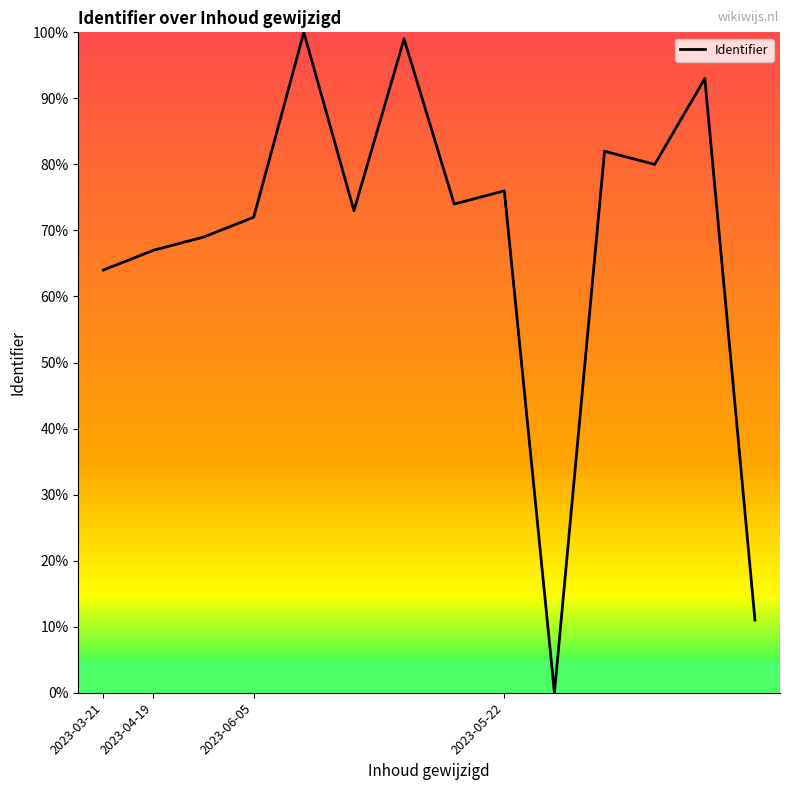

What is the difference between the maximum and minimum values?

100